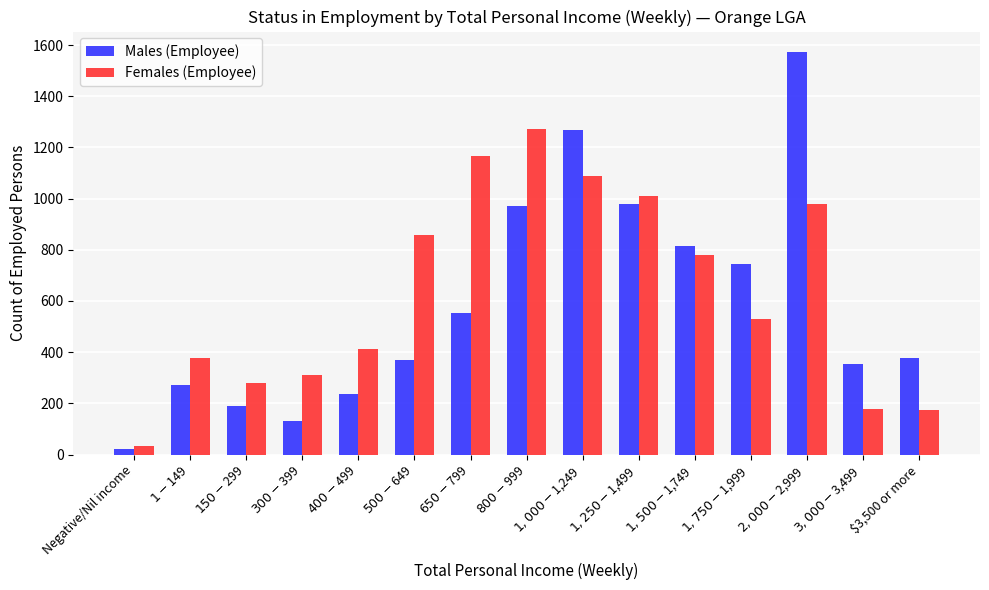

List the series in order of their peak value, highest first.

Males (Employee), Females (Employee)